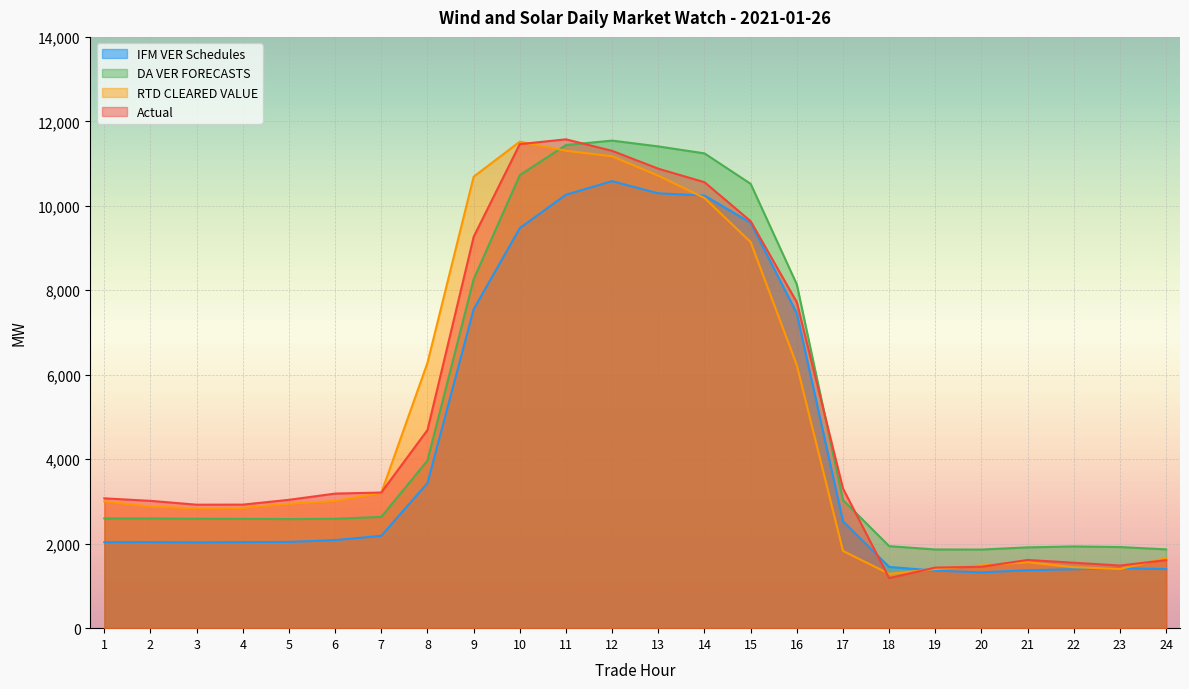

True or false: IFM VER Schedules has more than 1 points higher than both neighbors.

True